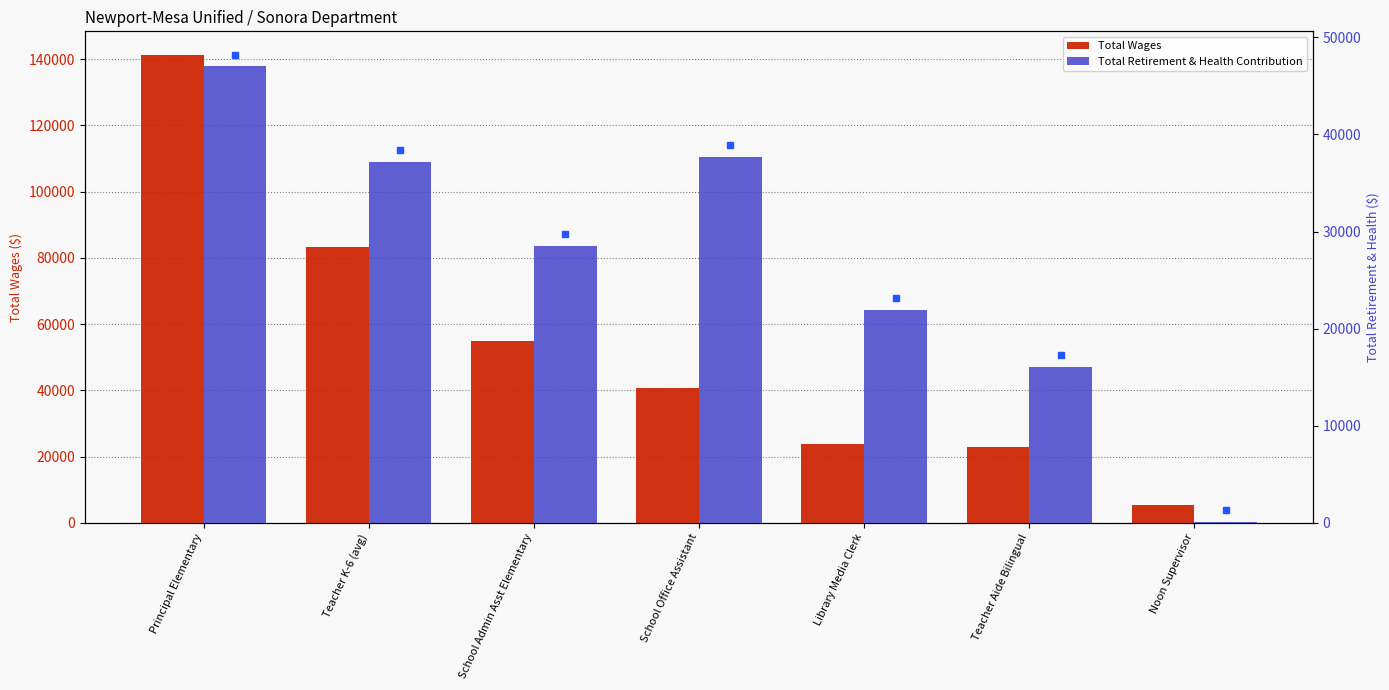

At which label does Total Wages first exceed 40752?

Principal Elementary